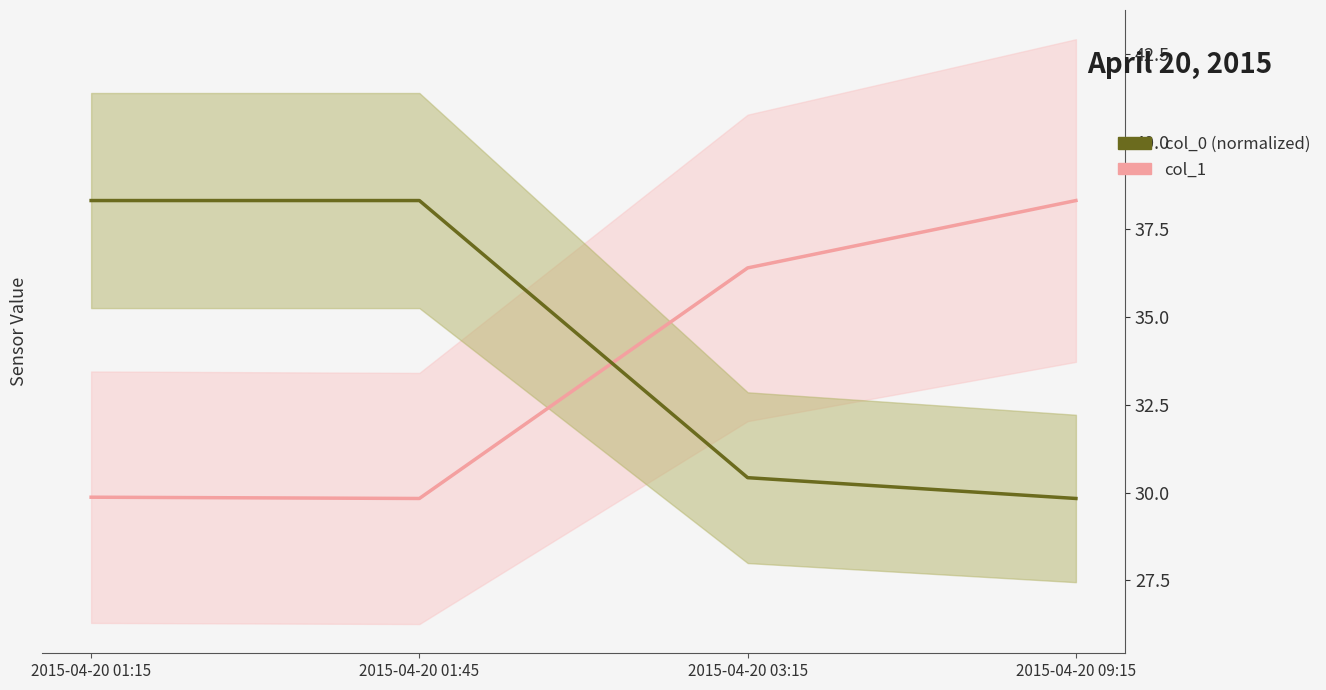

At which label does col_1 reach its peak?

2015-04-20 09:15